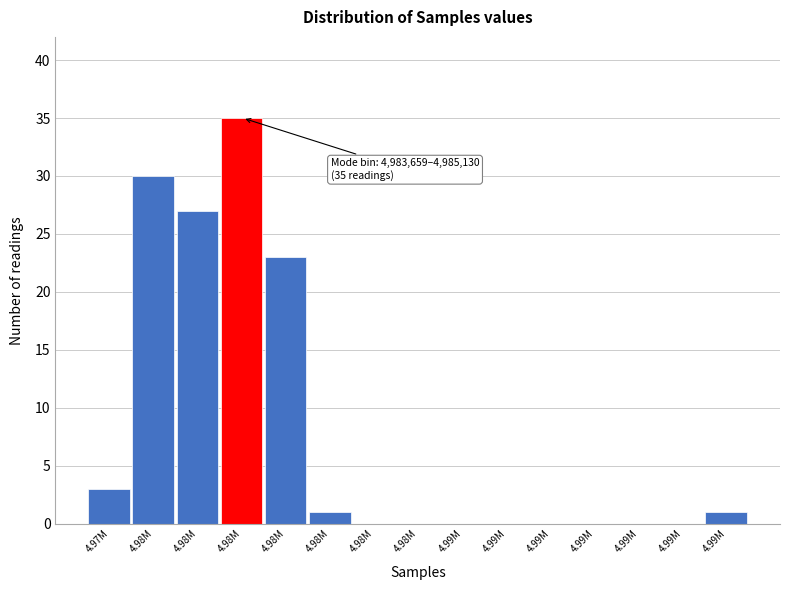

How many distinct data groups are displayed?

1